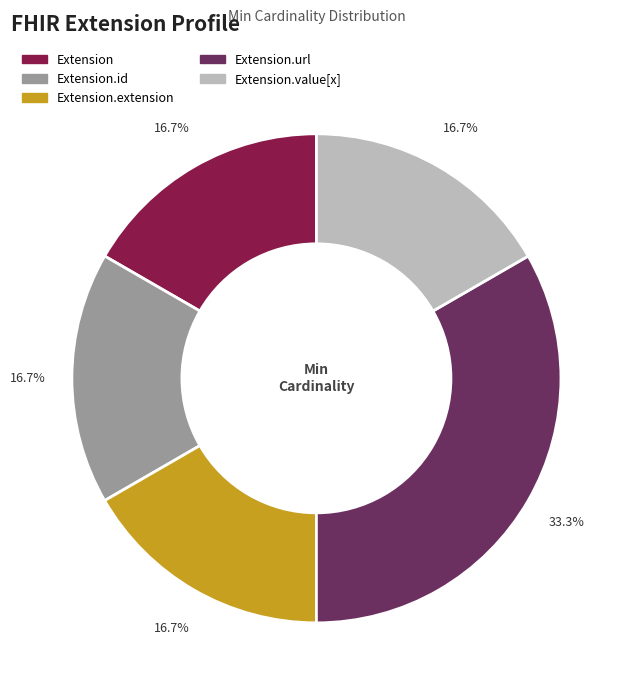

Does any single category account for the majority?

No